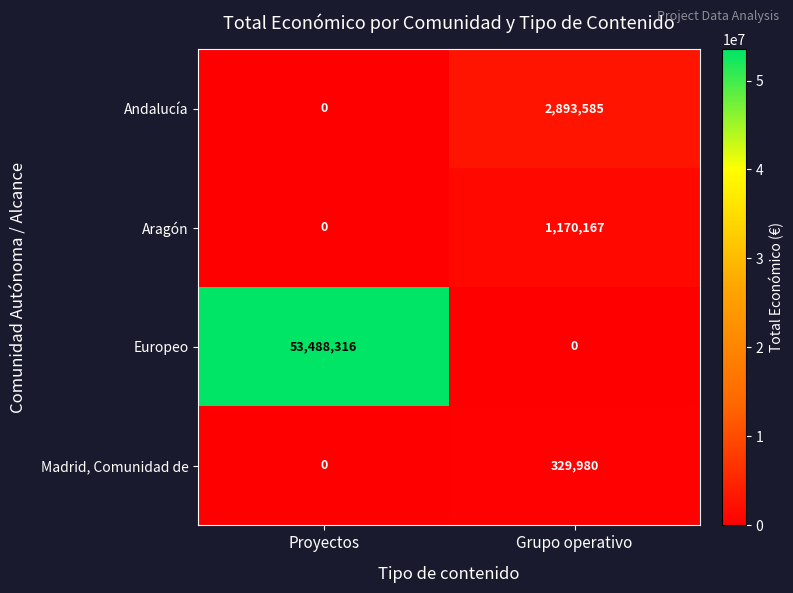

Which series has the largest range (max minus min)?

Europeo